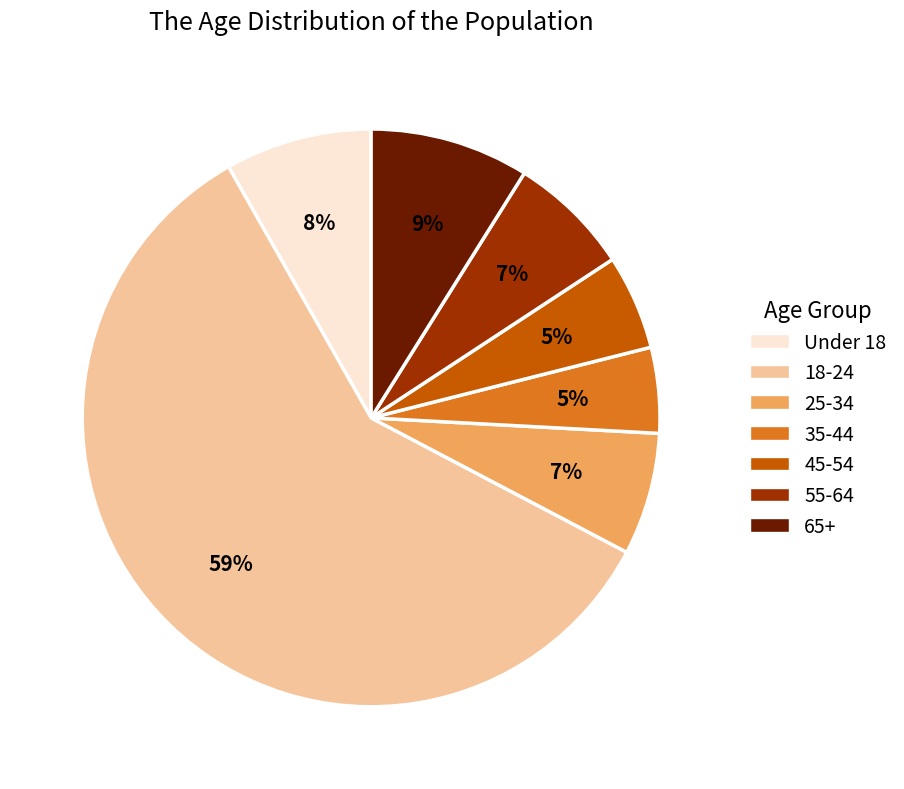

Between 35-44 and 55-64, which is larger?

55-64